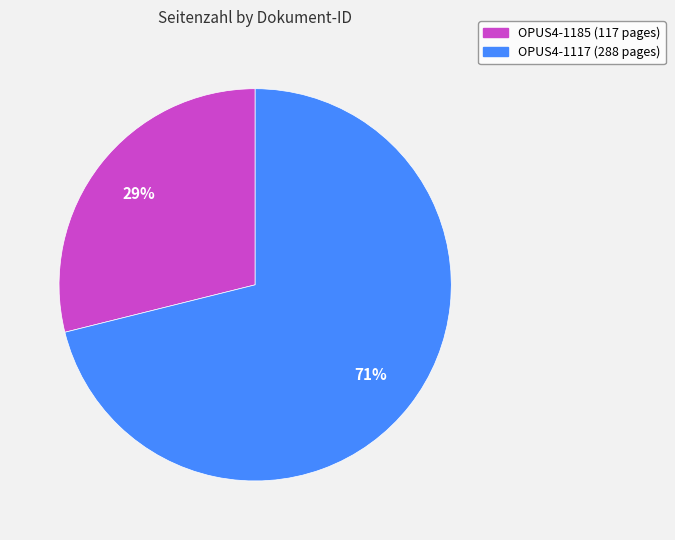

To the nearest percent, what is the difference between the largest and smallest slice percentages?

42%